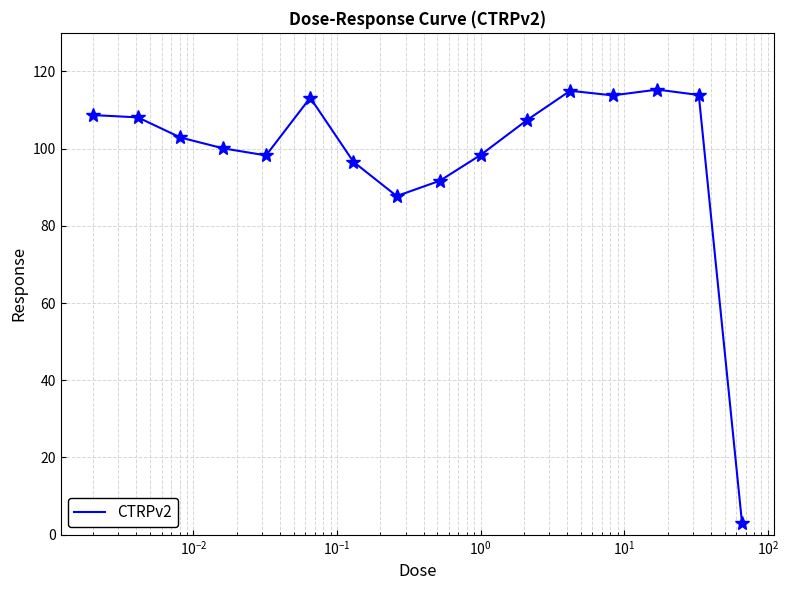

What is the greatest value displayed?

115.3